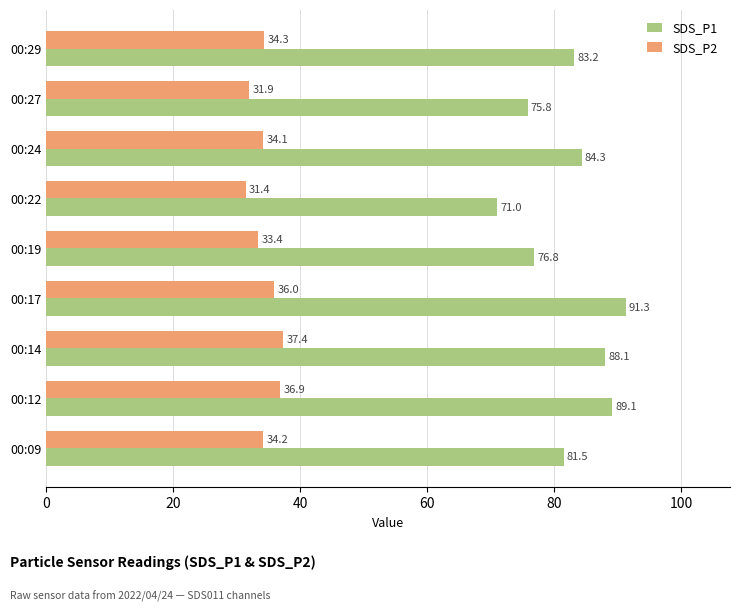

Is the value of SDS_P2 at 00:09 greater than the value of SDS_P1 at 00:27?

No